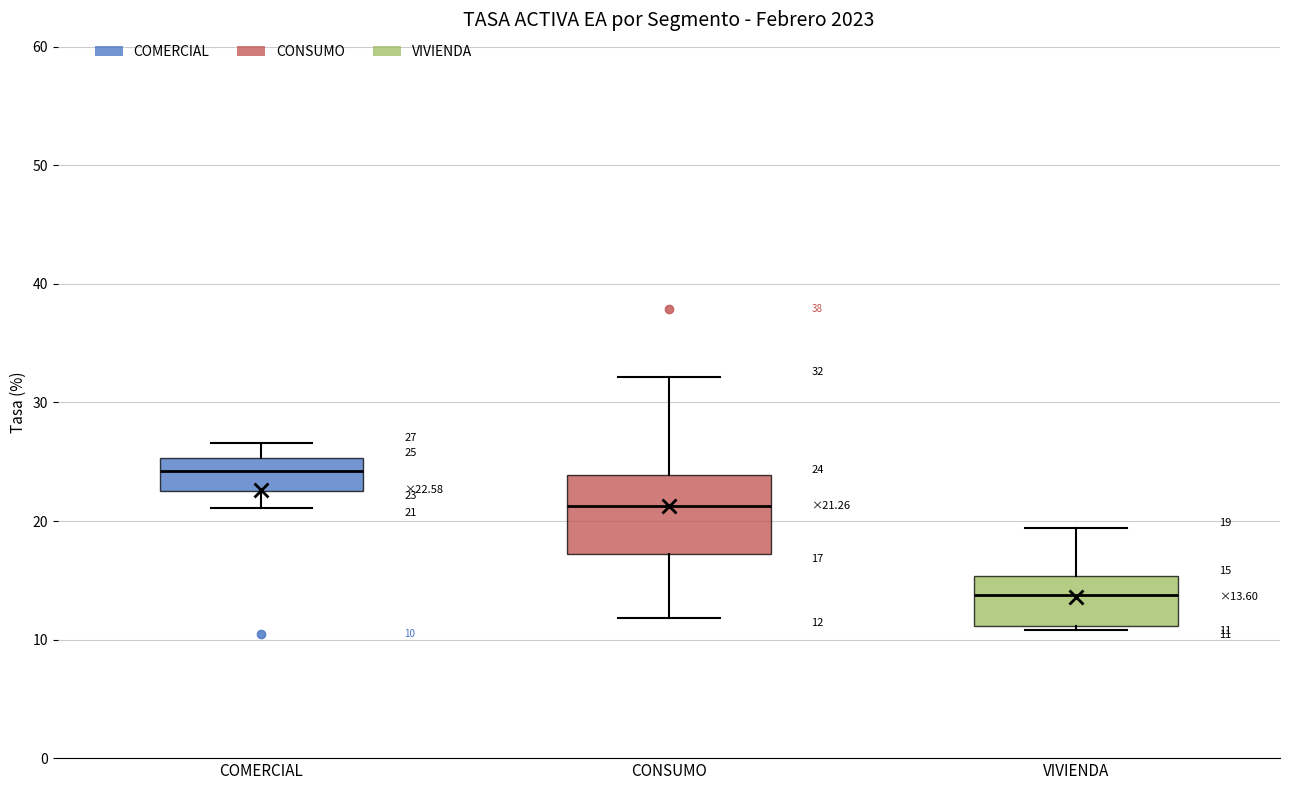

Comparing the boxes themselves (not the whiskers), which one is the tallest?

CONSUMO